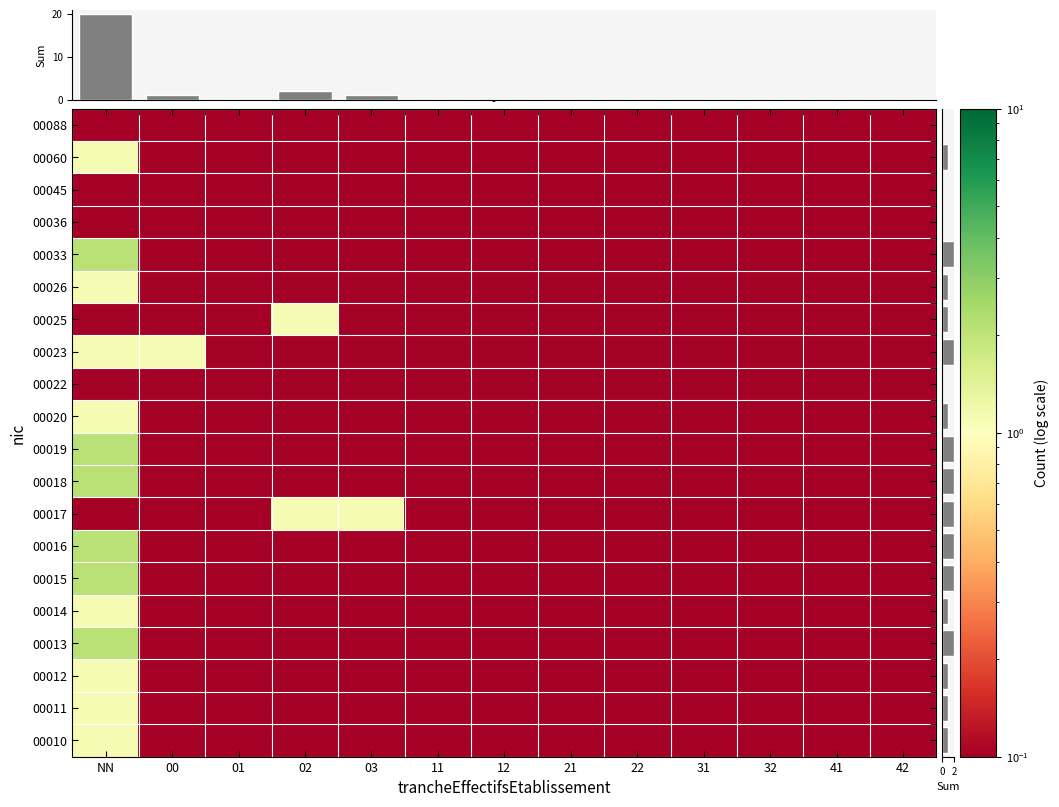

What is the smallest value displayed?

0.1